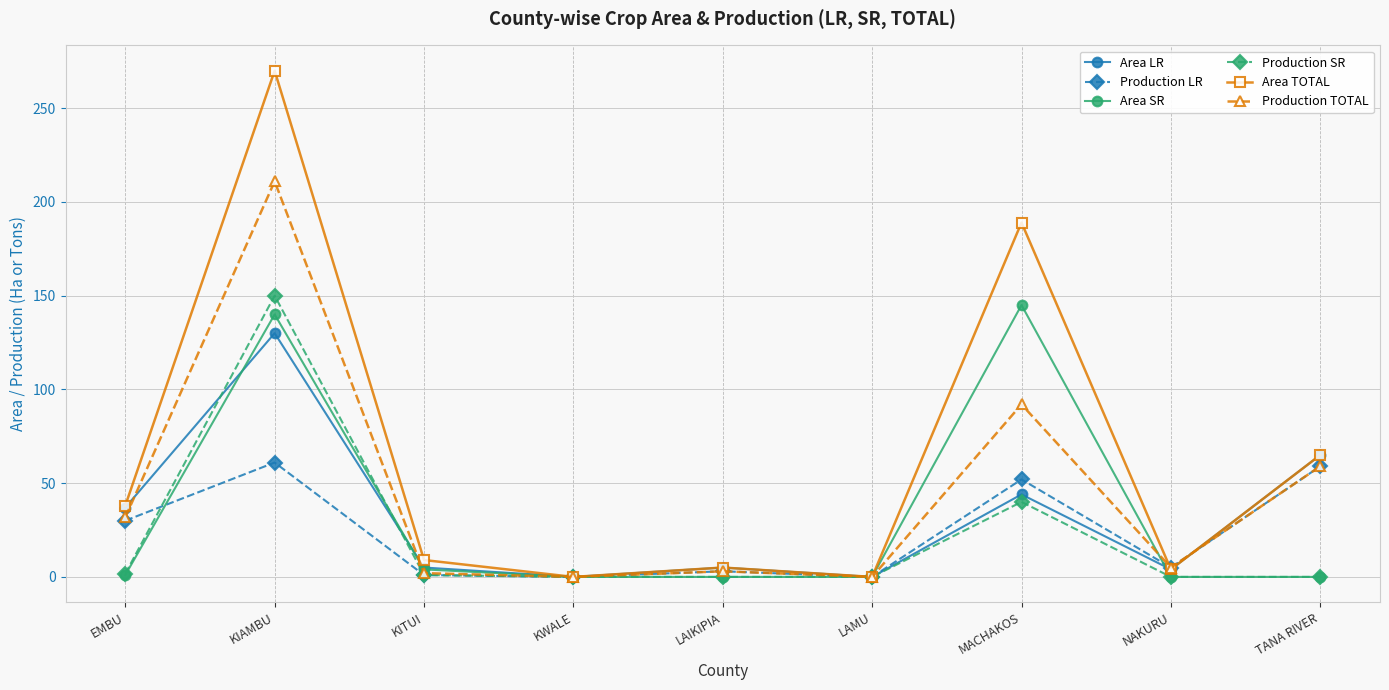

Which series has the widest spread of values?

Area TOTAL